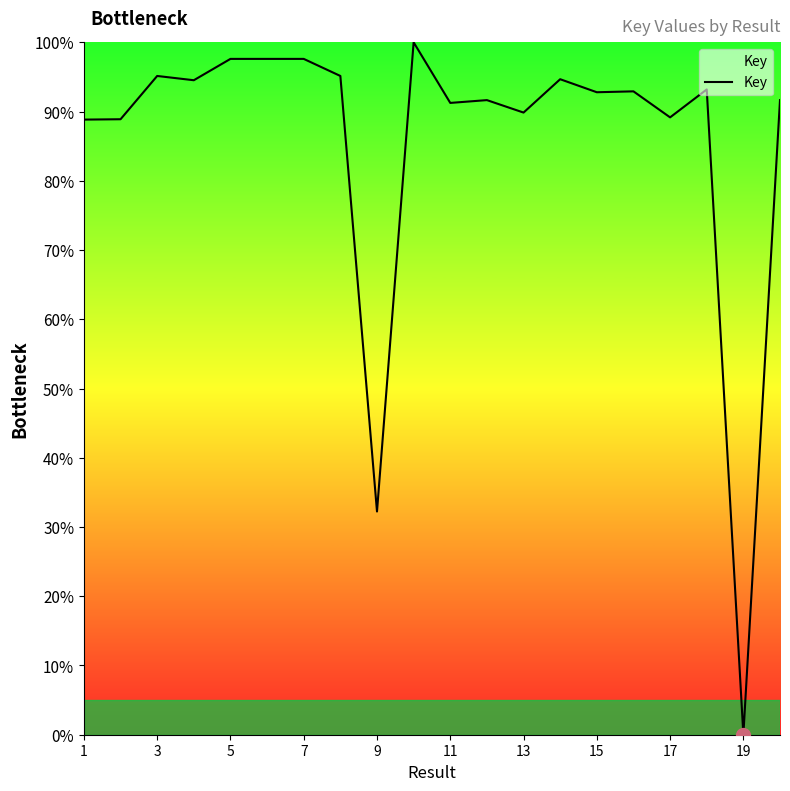

What is the maximum value shown in the chart?

100.0